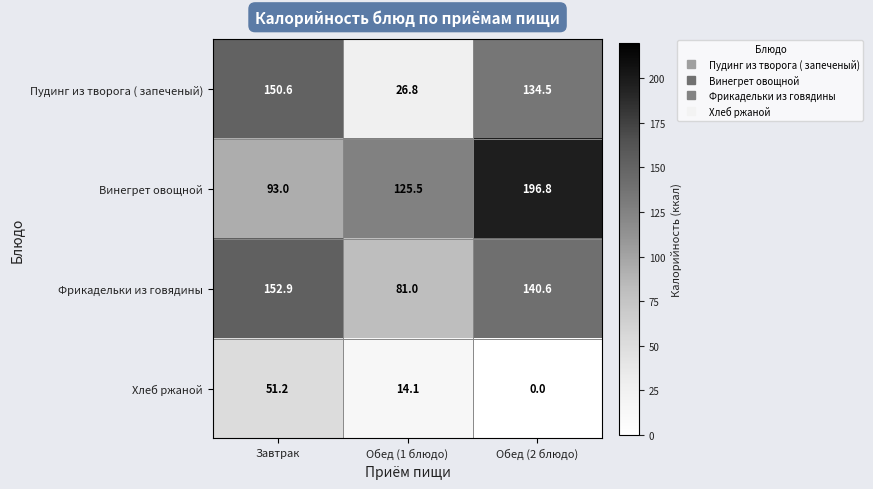

The value of Фрикадельки из говядины at Обед (1 блюдо) is 136.9. True or false?

False